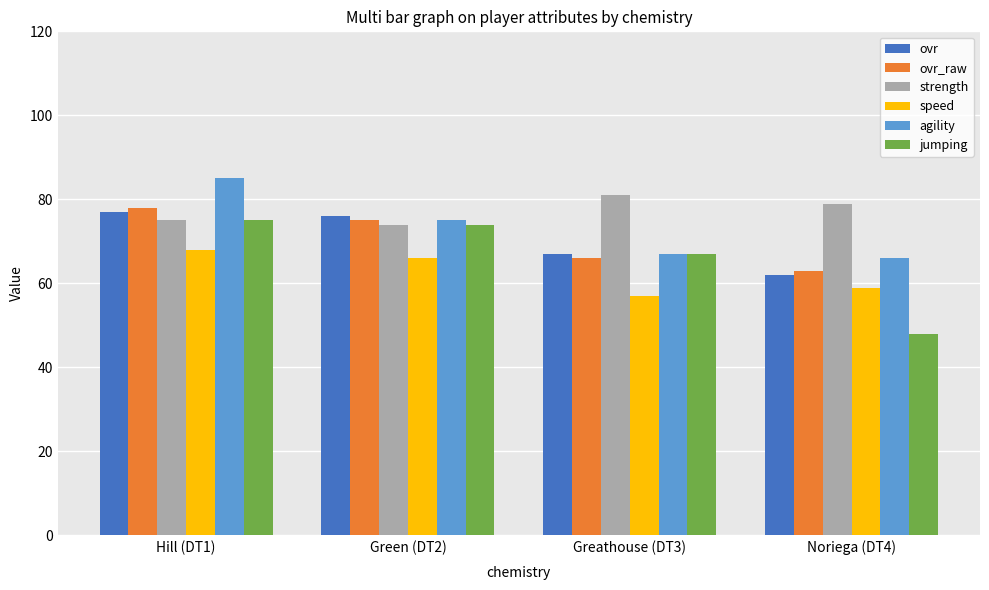

How many series are shown in this chart?

6